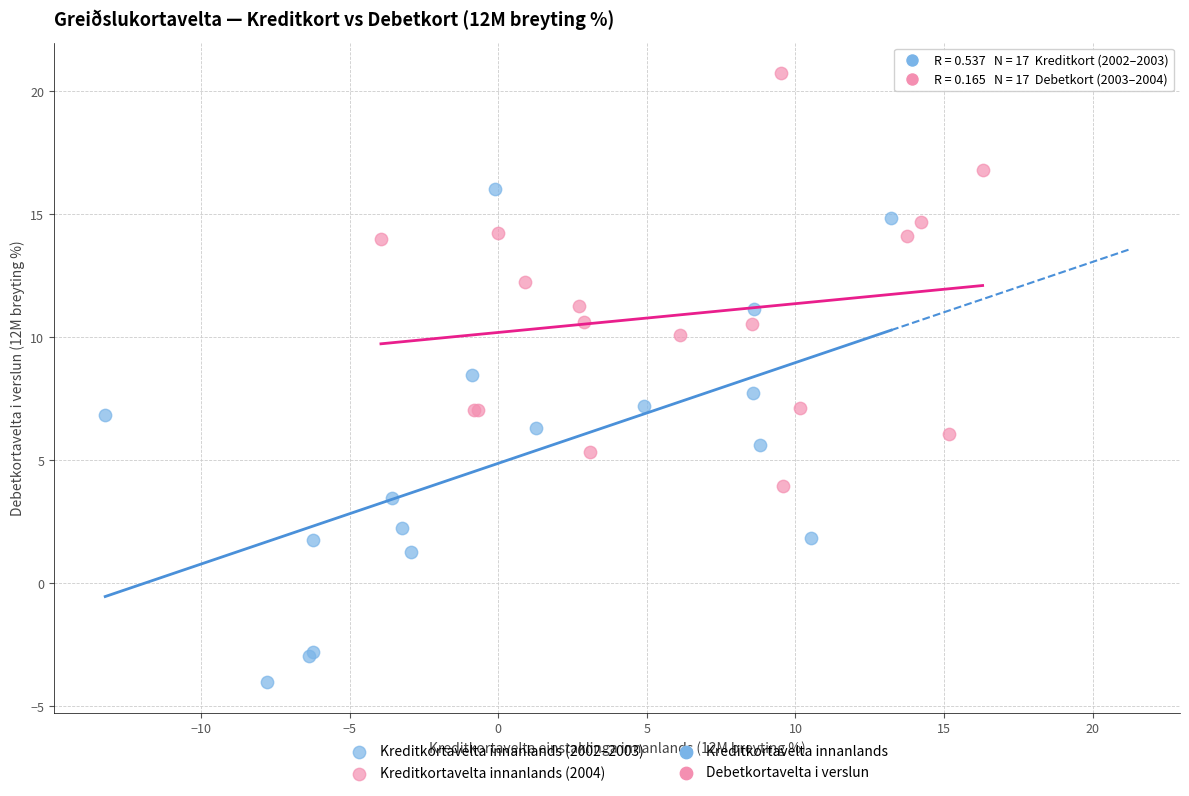

Which series reaches the minimum Y coordinate?

Kreditkortavelta innanlands (2002–2003)